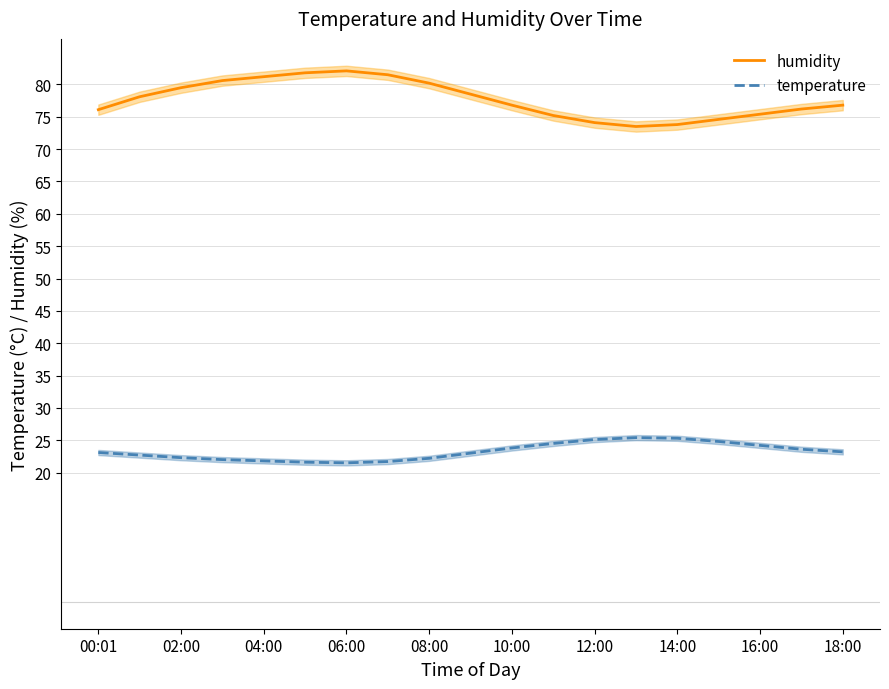

True or false: temperature has a value of 34.6 at 12:00.

False